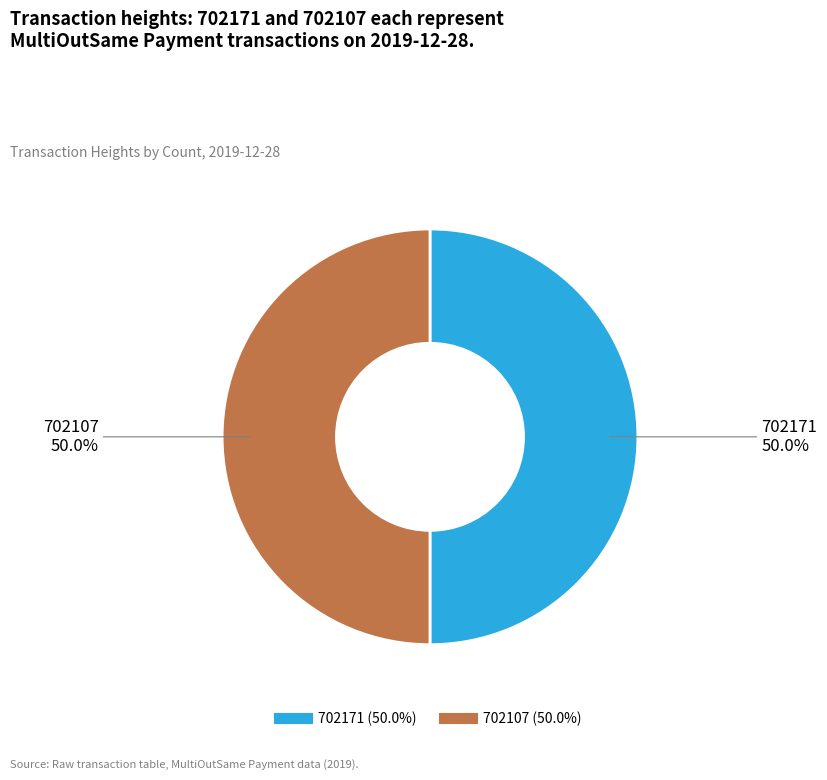

To the nearest percent, what percentage of the pie is 702171?

50%